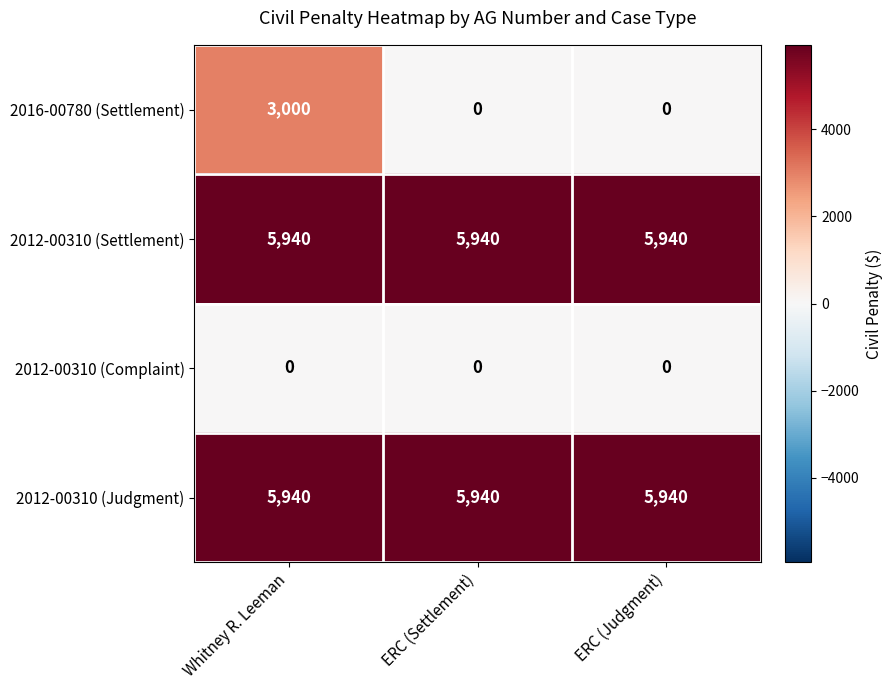

What is the highest value of the 2016-00780 (Settlement) series?

3000